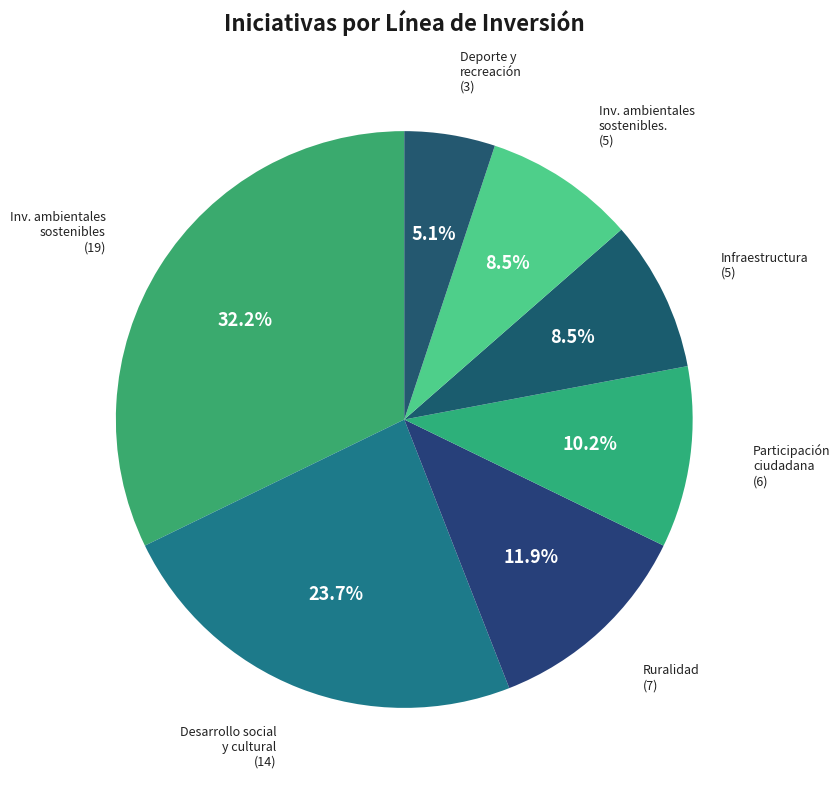

How many slices are in this pie chart?

7